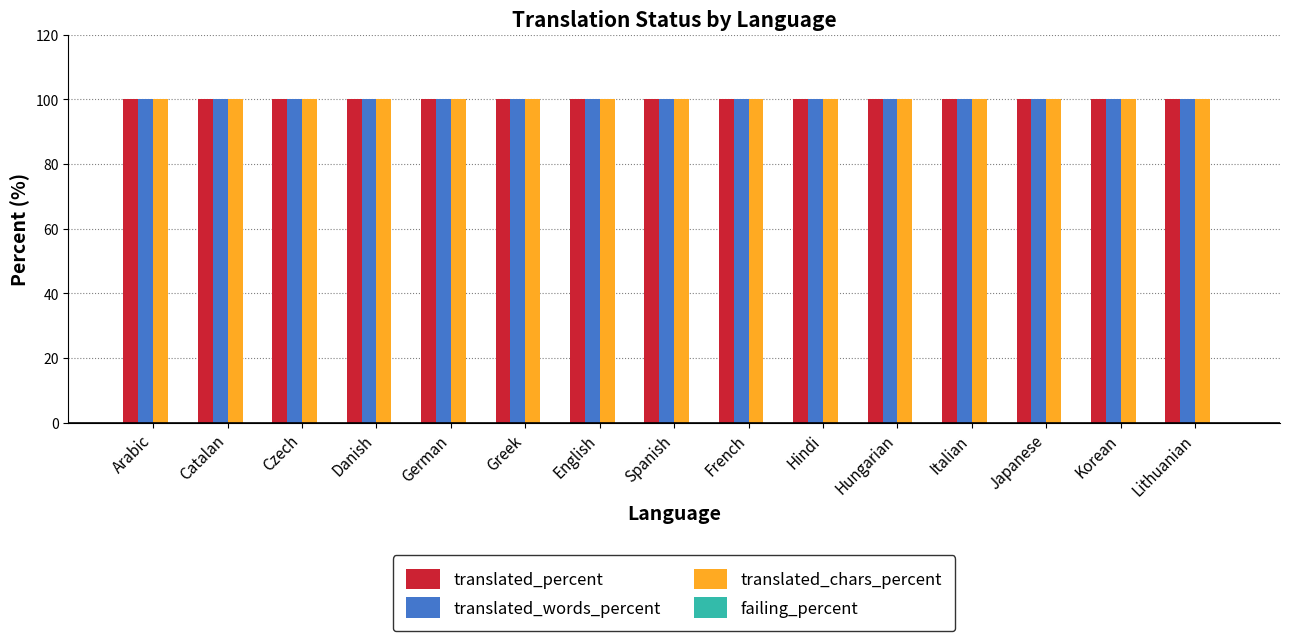

Does the chart contain stacked bars?

No